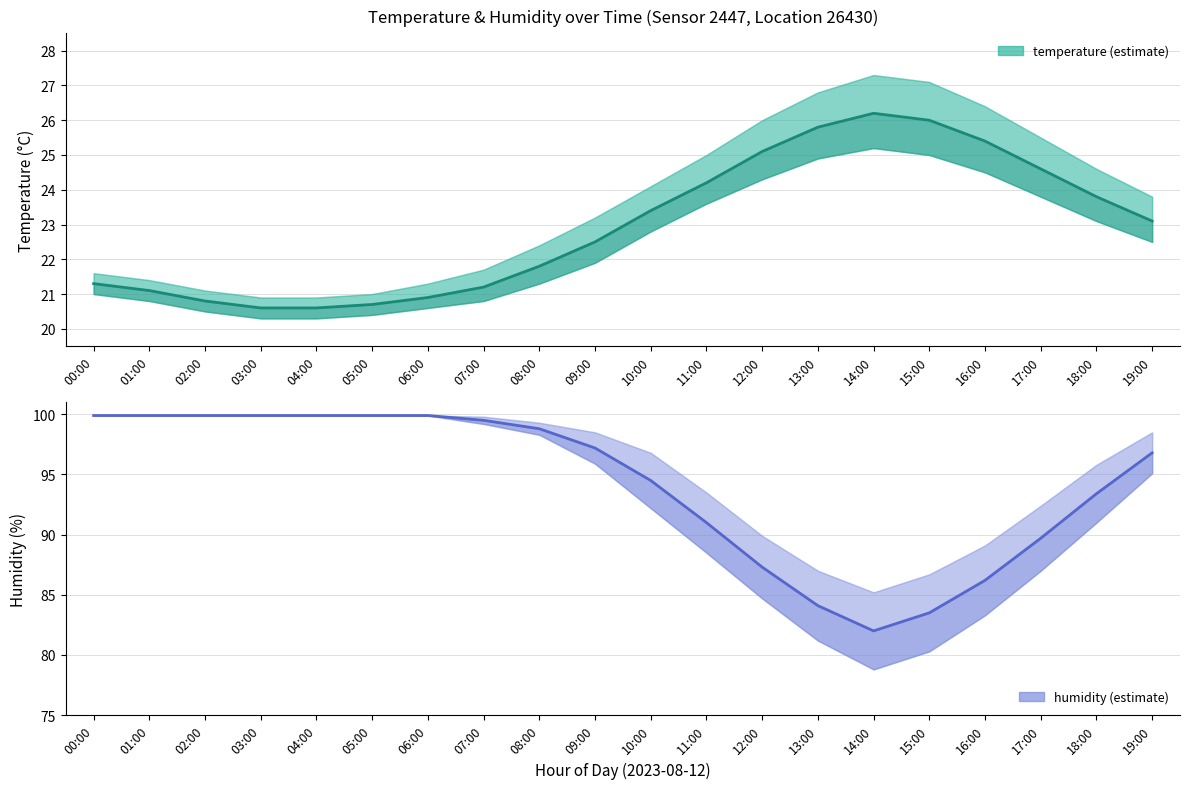

What is the label of the 15th point from the right?

05:00